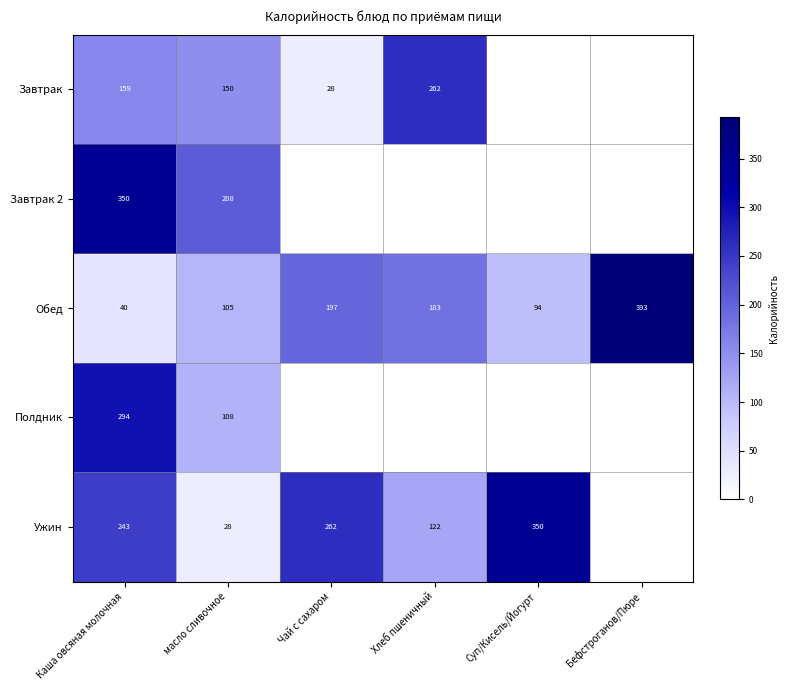

Read the Обед value at Хлеб пшеничный, to the nearest 5.

185